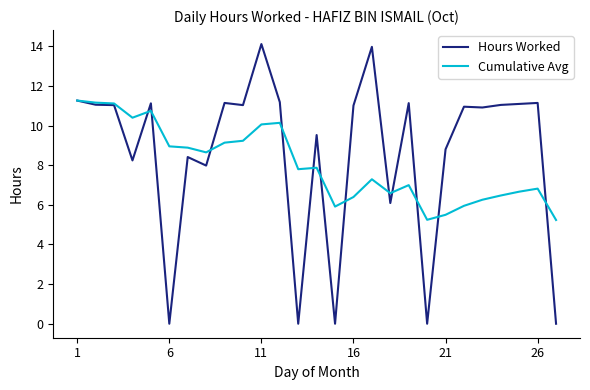

Which series has the widest spread of values?

Hours Worked